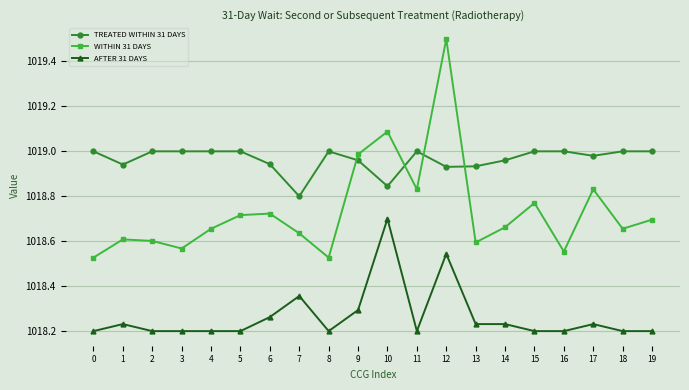

True or false: WITHIN 31 DAYS has a value of 1435.3 at 15.

False